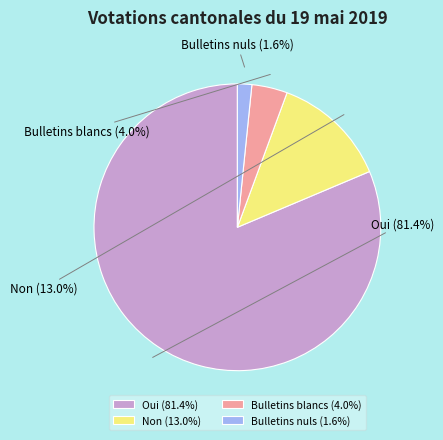

To the nearest percent, what percentage of the pie is Oui?

81%